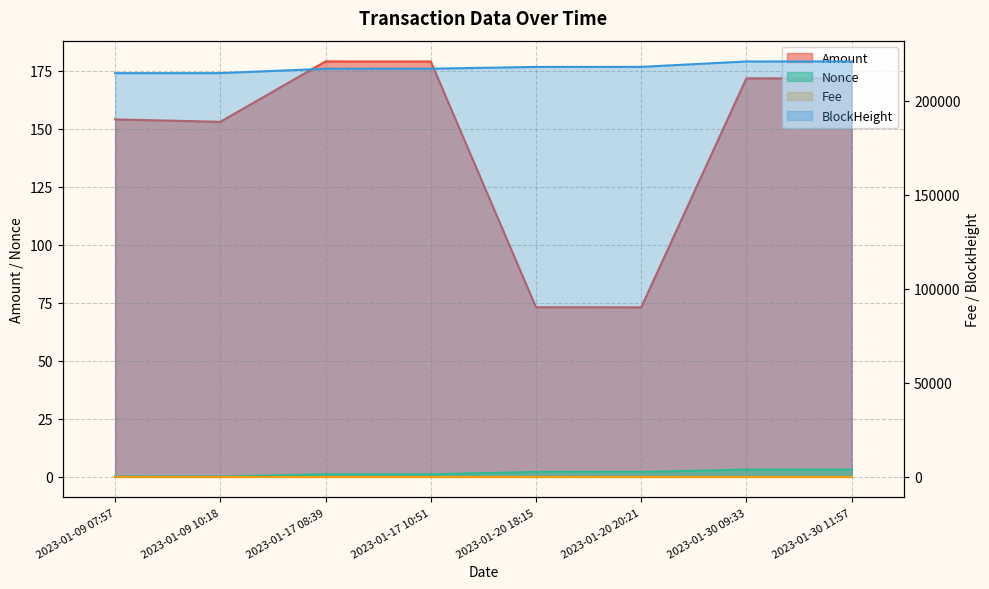

The value of Nonce at 2023-01-30 11:57 is 3.0. True or false?

True